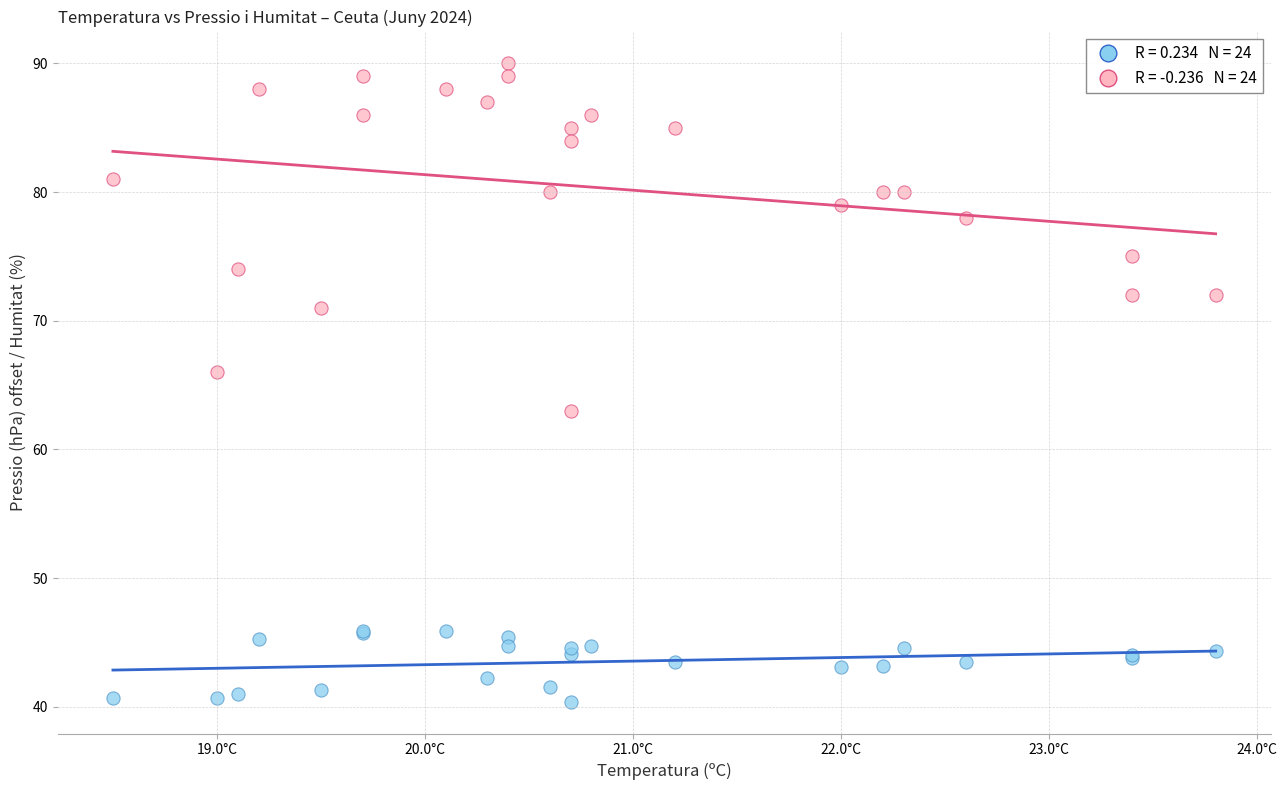

Across all series, what Y value is closest to 65?

66.0